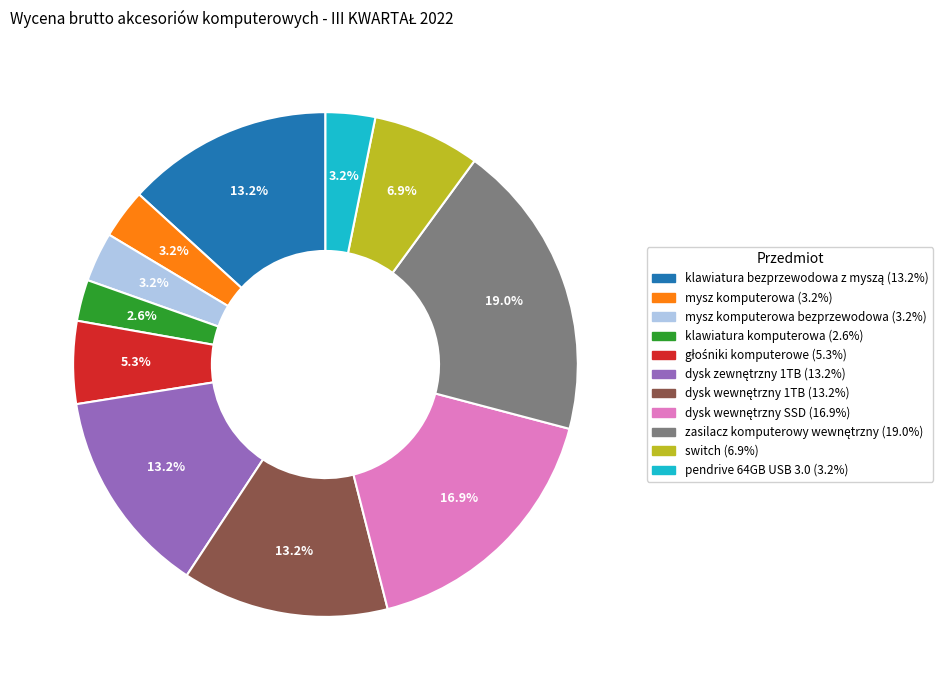

Is there any slice that represents more than half of the pie?

No